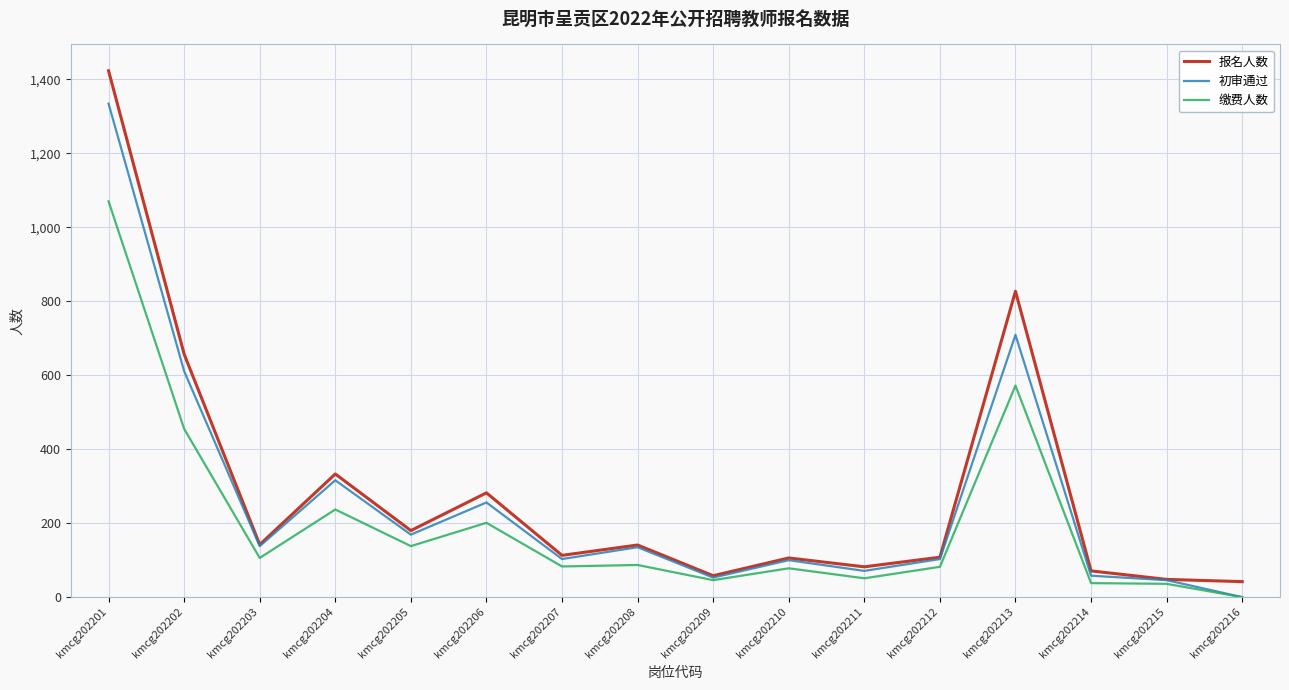

The 初审通过 series shows 256 at kmcg202206. True or false?

True